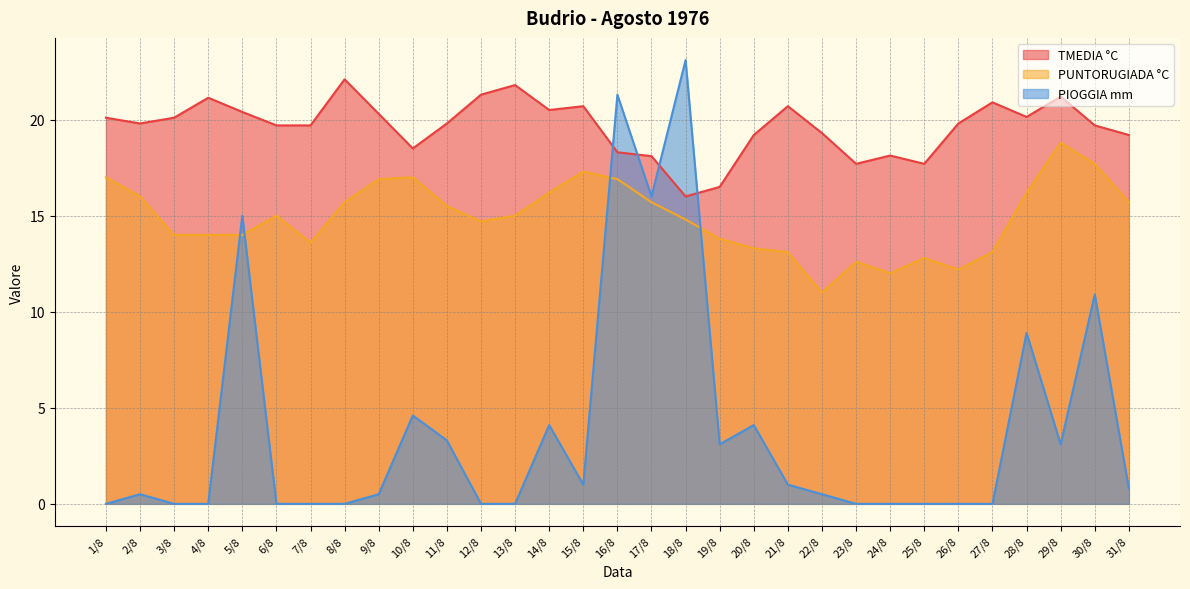

Reading right to left, transcribe all the data shown in this chart.

TMEDIA °C: 31/8=19.2	30/8=19.7	29/8=21.2	28/8=20.1	27/8=20.9	26/8=19.8	25/8=17.7	24/8=18.1	23/8=17.7	22/8=19.3	21/8=20.7	20/8=19.2	19/8=16.5	18/8=16.0	17/8=18.1	16/8=18.3	15/8=20.7	14/8=20.5	13/8=21.8	12/8=21.3	11/8=19.8	10/8=18.5	9/8=20.3	8/8=22.1	7/8=19.7	6/8=19.7	5/8=20.4	4/8=21.1	3/8=20.1	2/8=19.8	1/8=20.1
PUNTORUGIADA °C: 31/8=15.7	30/8=17.7	29/8=18.8	28/8=16.2	27/8=13.1	26/8=12.2	25/8=12.8	24/8=12.0	23/8=12.6	22/8=11.0	21/8=13.1	20/8=13.3	19/8=13.8	18/8=14.8	17/8=15.7	16/8=16.9	15/8=17.3	14/8=16.2	13/8=15.0	12/8=14.7	11/8=15.5	10/8=17.0	9/8=16.9	8/8=15.7	7/8=13.6	6/8=15.0	5/8=14.0	4/8=14.0	3/8=14.0	2/8=16.0	1/8=17.0
PIOGGIA mm: 31/8=0.8	30/8=10.9	29/8=3.1	28/8=8.9	27/8=0.0	26/8=0.0	25/8=0.0	24/8=0.0	23/8=0.0	22/8=0.5	21/8=1.0	20/8=4.1	19/8=3.1	18/8=23.1	17/8=16.0	16/8=21.3	15/8=1.0	14/8=4.1	13/8=0.0	12/8=0.0	11/8=3.3	10/8=4.6	9/8=0.5	8/8=0.0	7/8=0.0	6/8=0.0	5/8=15.0	4/8=0.0	3/8=0.0	2/8=0.5	1/8=0.0